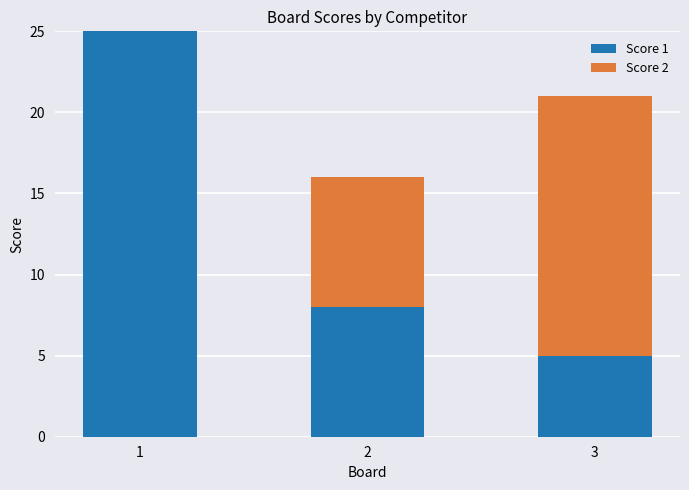

Reading left to right, list the values for the Score 1 series.

1=25	2=8	3=5